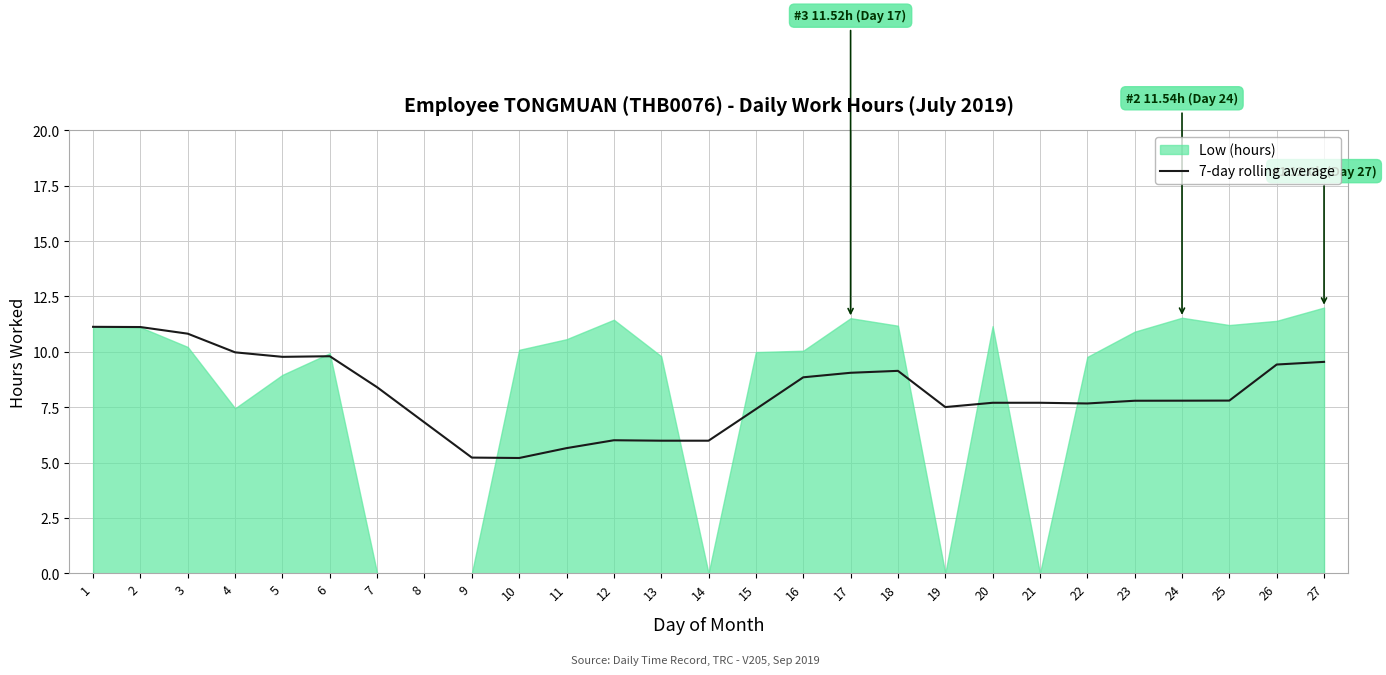

Reading right to left, what are all the values shown in this chart?

27=9.5	26=9.4	25=7.8	24=7.8	23=7.8	22=7.7	21=7.7	20=7.7	19=7.5	18=9.1	17=9.1	16=8.8	15=7.4	14=6.0	13=6.0	12=6.0	11=5.7	10=5.2	9=5.2	8=6.8	7=8.4	6=9.8	5=9.8	4=10.0	3=10.8	2=11.1	1=11.1